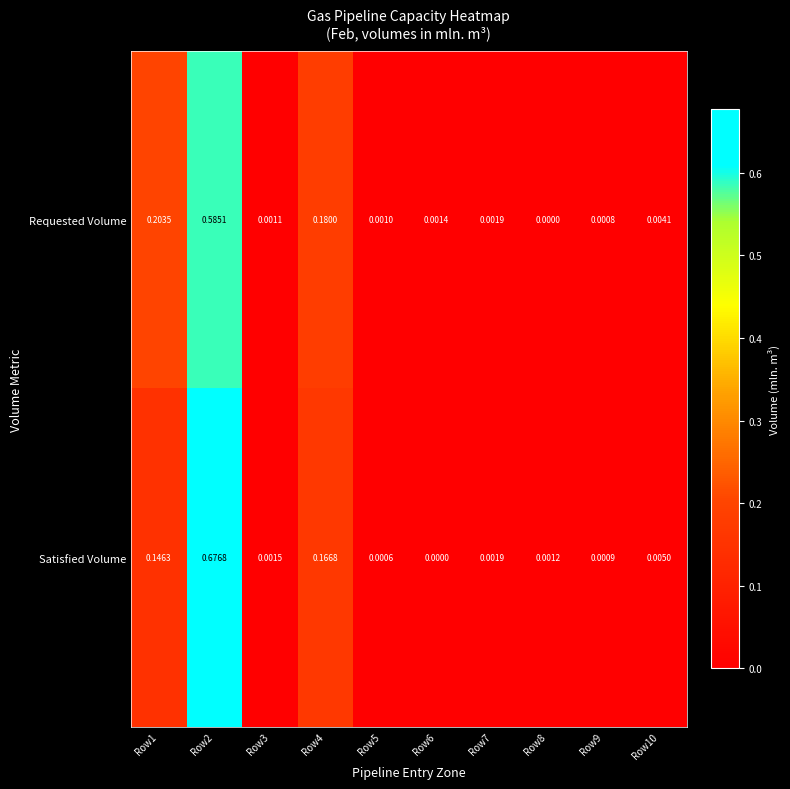

Rank the series by their average value, from lowest to highest.

Requested Volume, Satisfied Volume